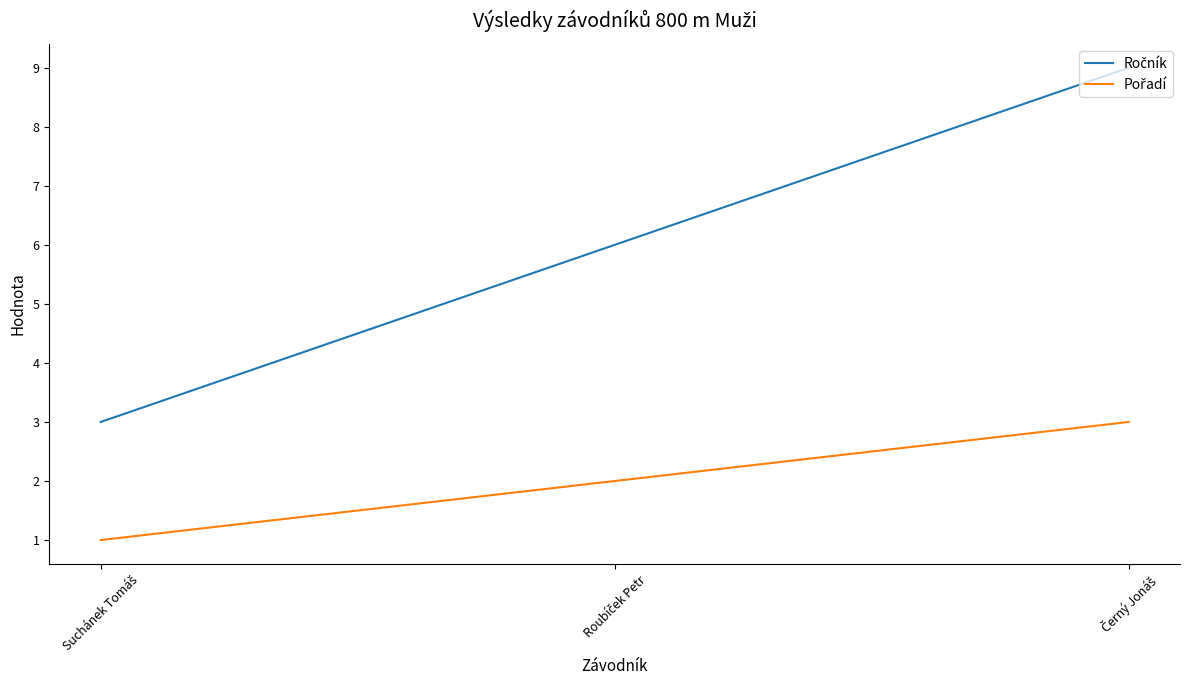

What is the maximum value shown in the chart?

9